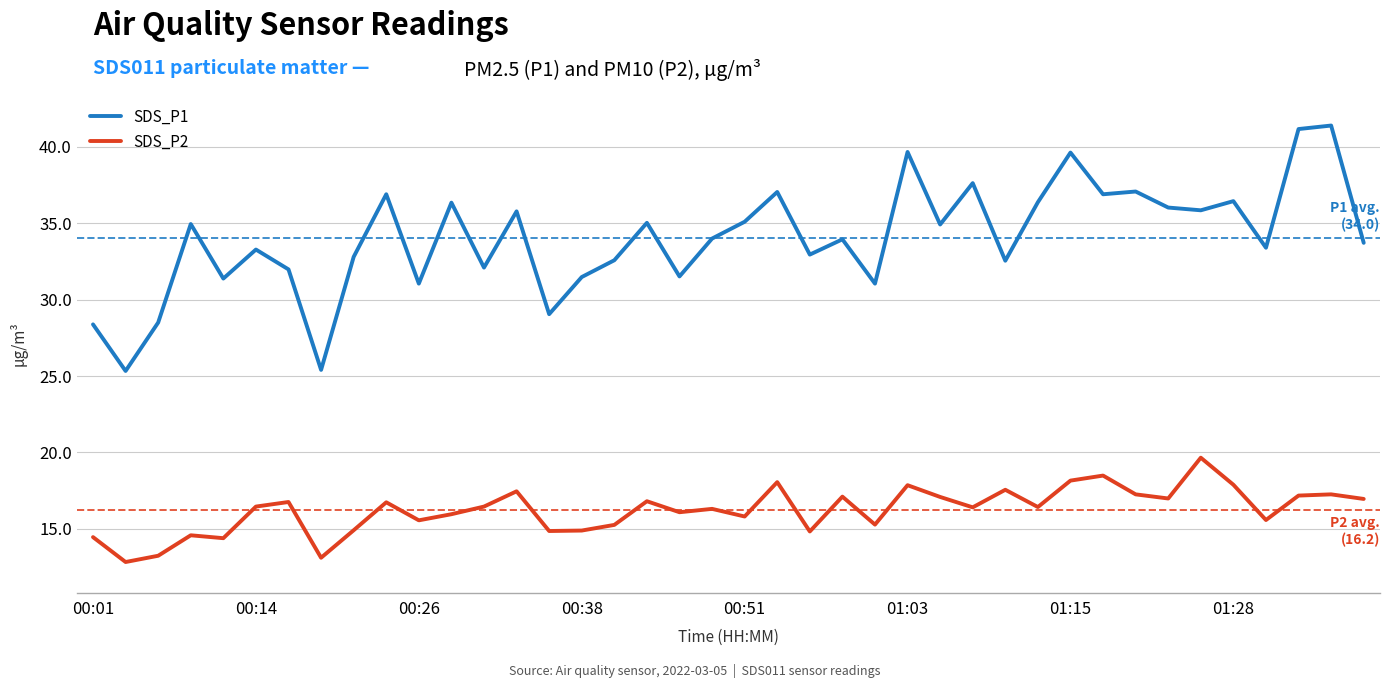

True or false: SDS_P1 and SDS_P2 intersect in this chart.

False